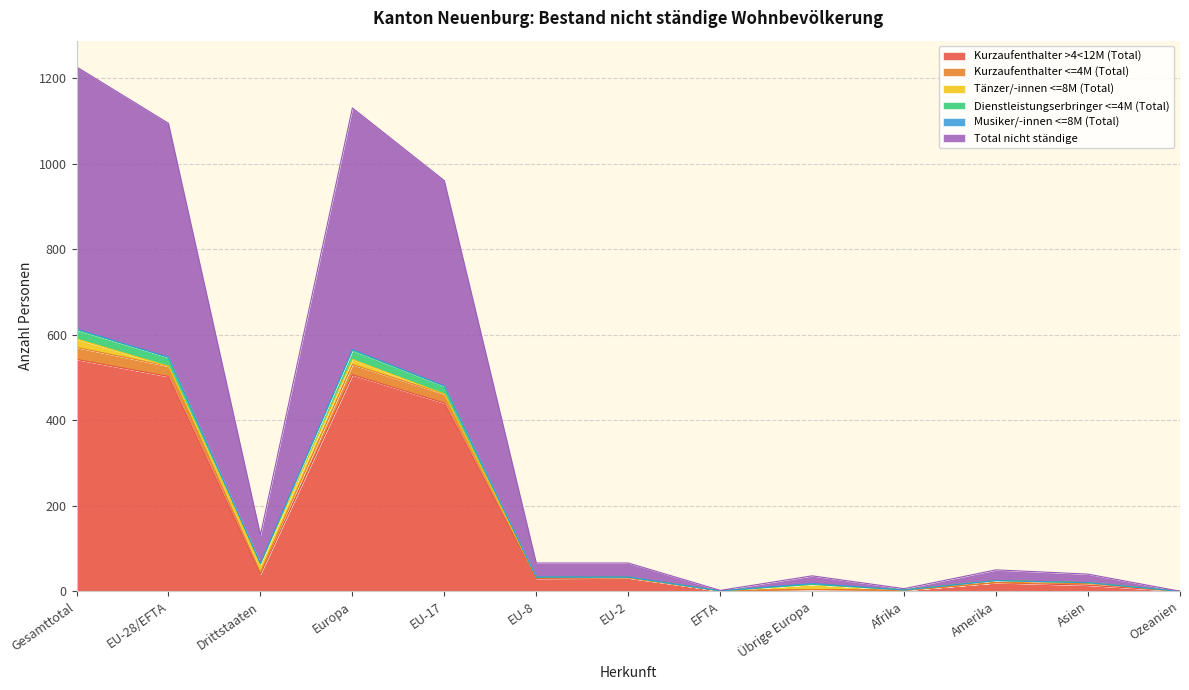

At which label does Kurzaufenthalter >4<12M (Total) first exceed 30?

Gesamttotal